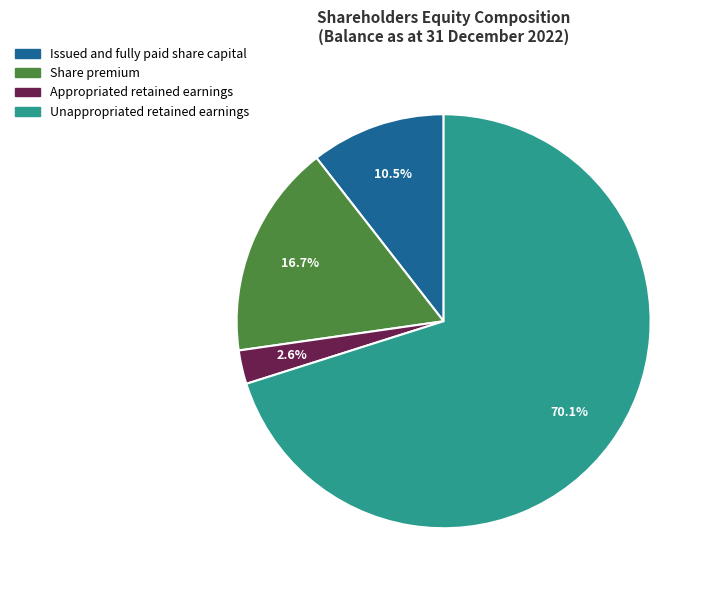

Is the sum of Appropriated retained earnings and Issued and fully paid share capital greater than half?

No